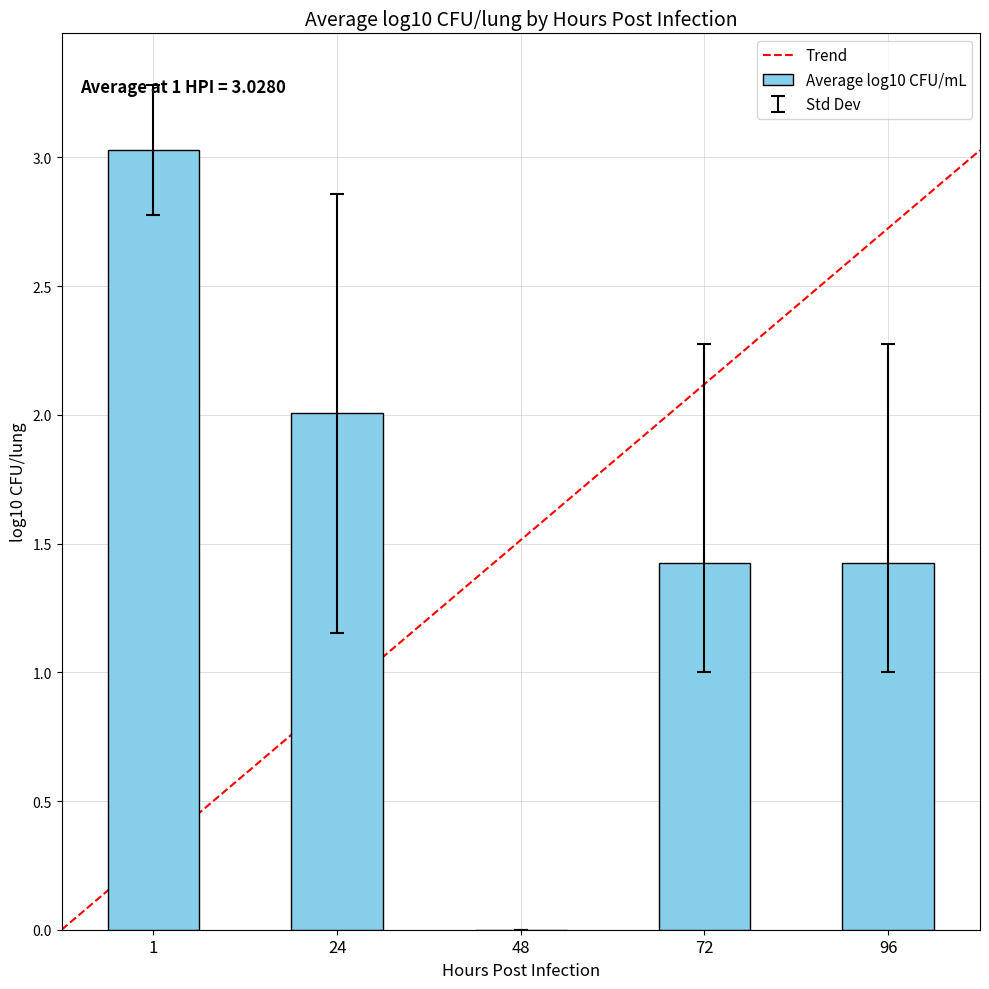

What is the greatest value displayed?

3.0